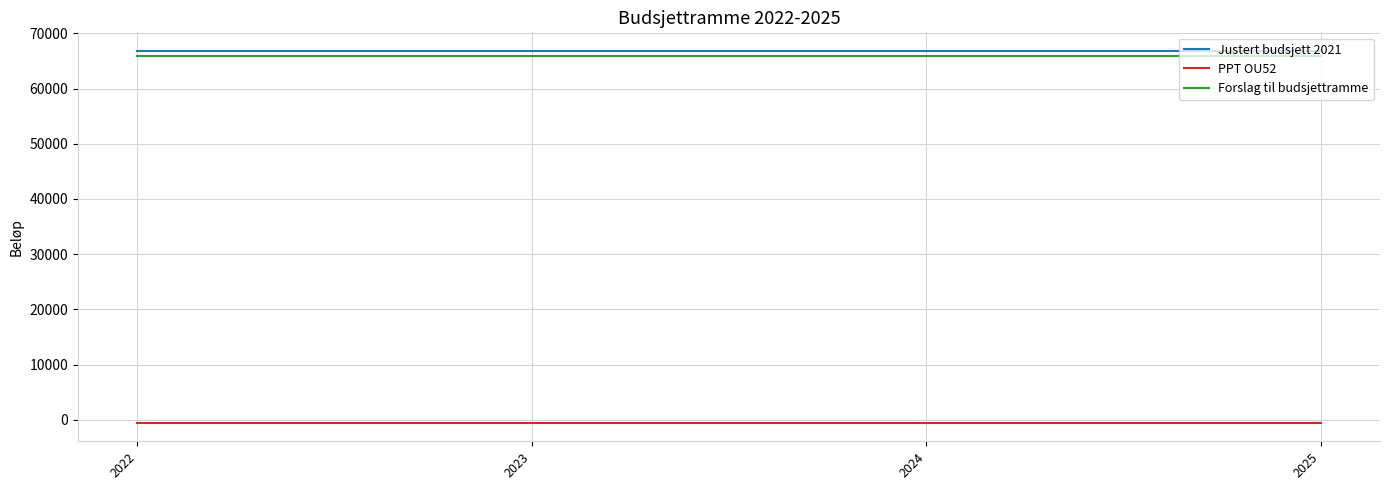

What is the sum of the Forslag til budsjettramme values at 2023 and 2024?

131610